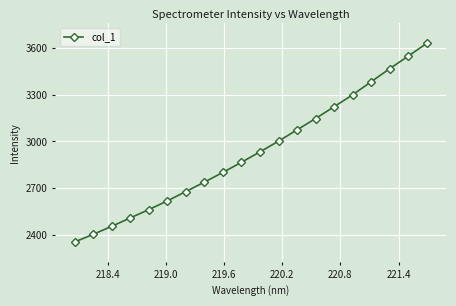

What is the average value?

2934.3